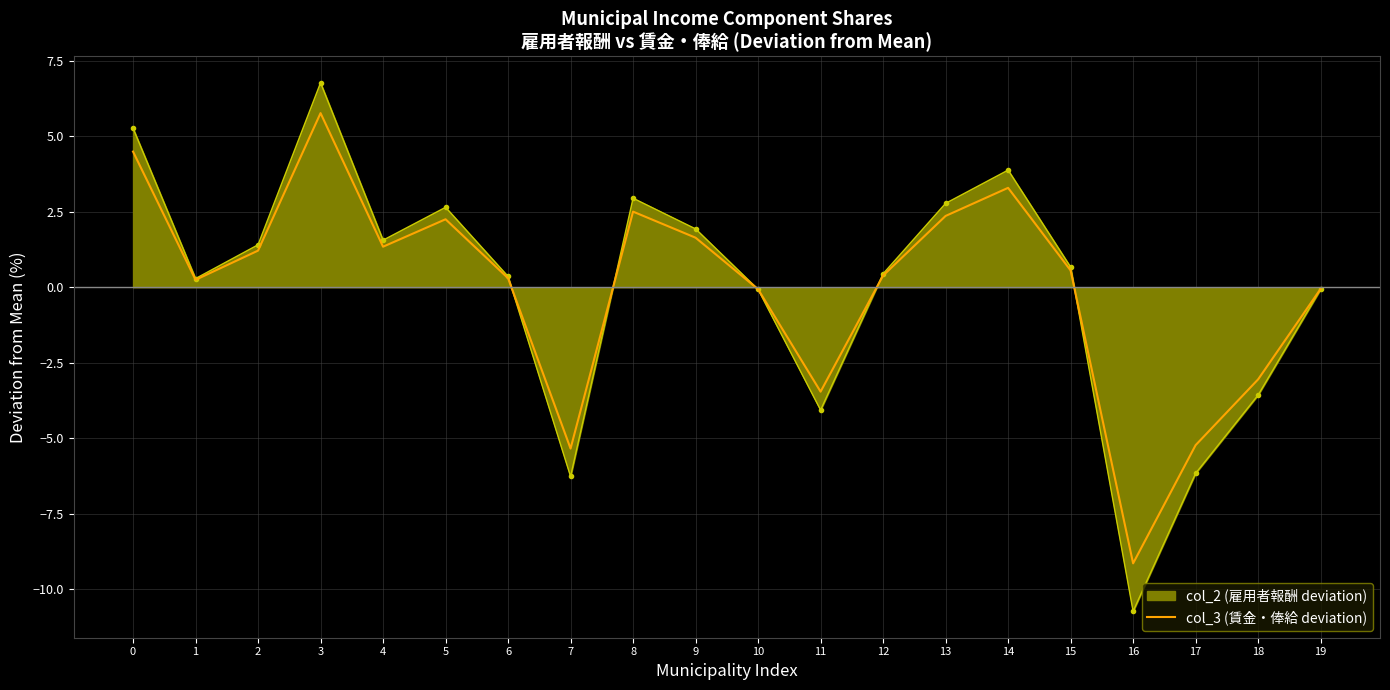

At which category does the chart reach its peak across all series?

3